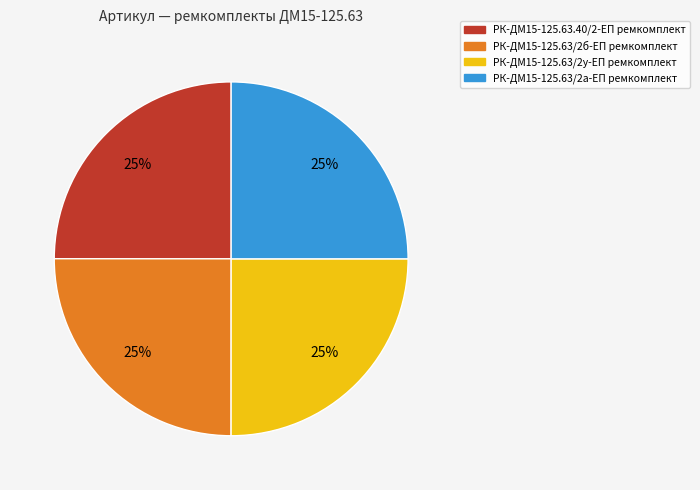

Is РК-ДМ15-125.63.40/2-ЕП ремкомплект the majority of the pie?

No